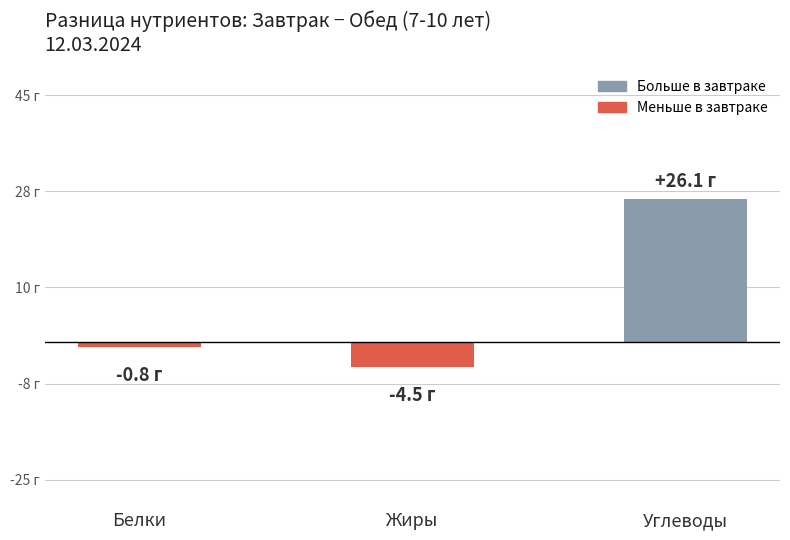

Are the bars horizontal?

No